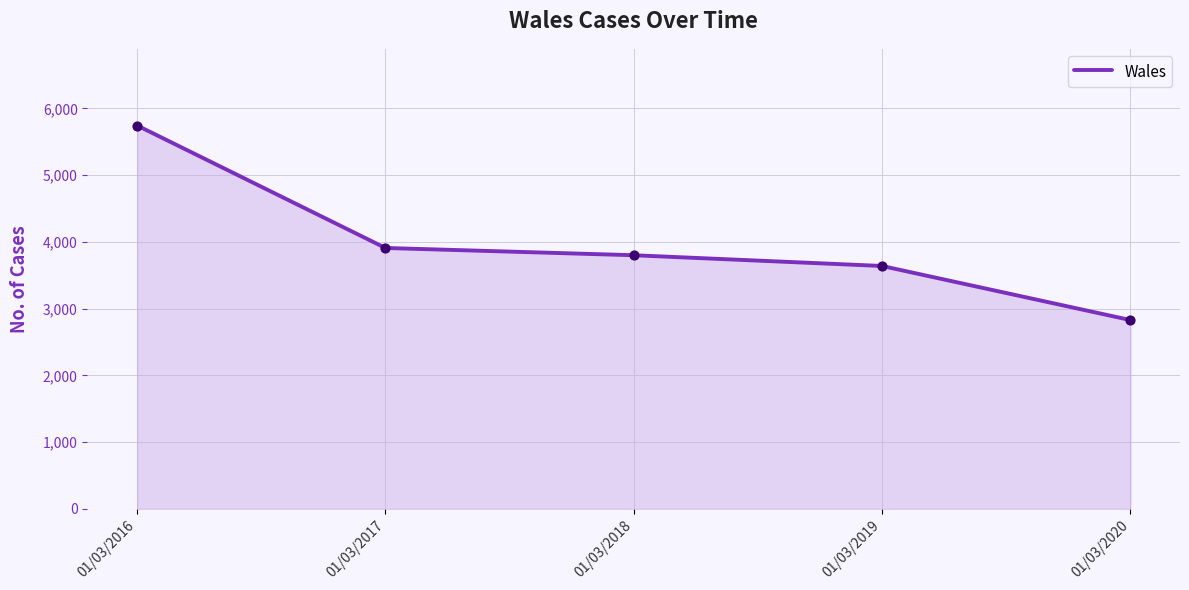

What is the change in value from 01/03/2018 to 01/03/2019?

-161